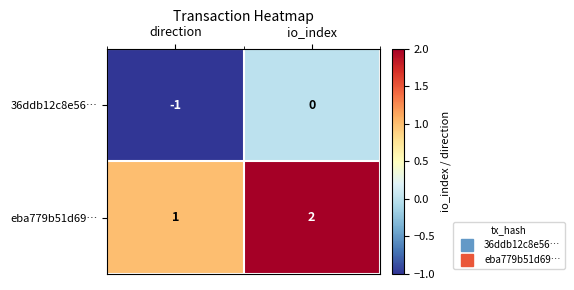

Reading left to right, transcribe all the data shown in this chart.

36ddb12c8e56…: -1	0
eba779b51d69…: 1	2